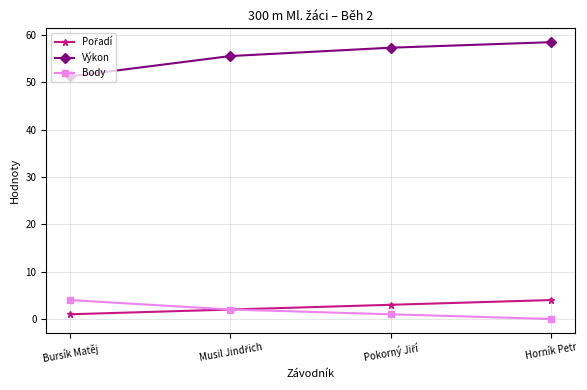

At how many categories does at least one series exceed 46?

4